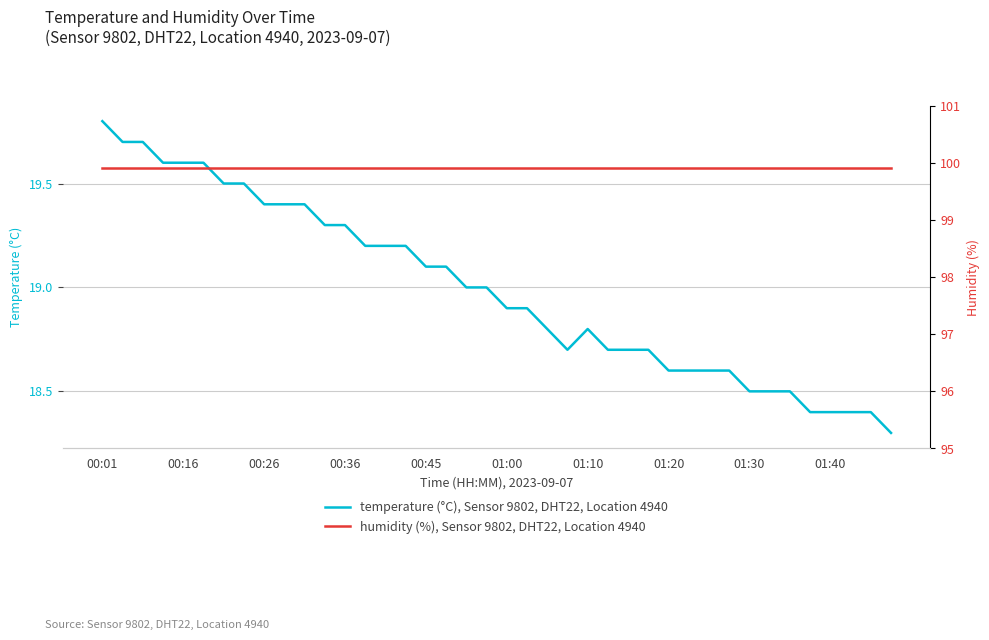

Reading left to right, list all the values displayed in this chart.

temperature: 19.8	19.7	19.7	19.6	19.6	19.6	19.5	19.5	19.4	19.4	19.4	19.3	19.3	19.2	19.2	19.2	19.1	19.1	19.0	19.0	18.9	18.9	18.8	18.7	18.8	18.7	18.7	18.7	18.6	18.6	18.6	18.6	18.5	18.5	18.5	18.4	18.4	18.4	18.4	18.3
humidity: 99.9	99.9	99.9	99.9	99.9	99.9	99.9	99.9	99.9	99.9	99.9	99.9	99.9	99.9	99.9	99.9	99.9	99.9	99.9	99.9	99.9	99.9	99.9	99.9	99.9	99.9	99.9	99.9	99.9	99.9	99.9	99.9	99.9	99.9	99.9	99.9	99.9	99.9	99.9	99.9